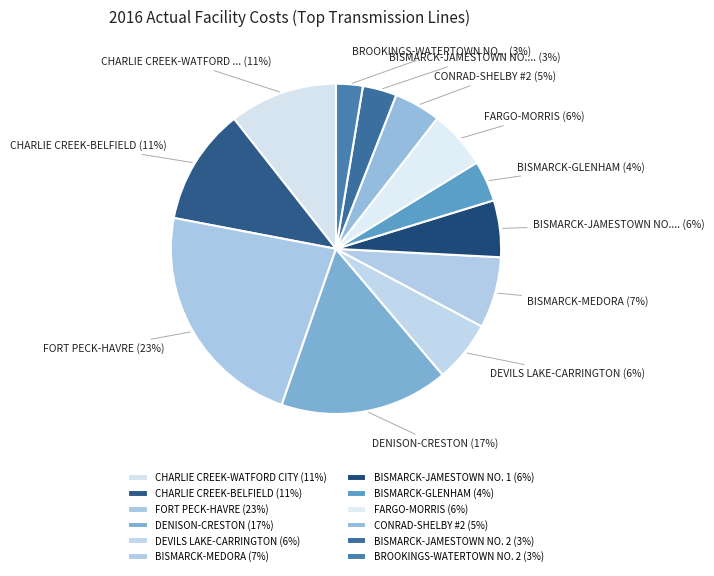

How many slices are in this pie chart?

12